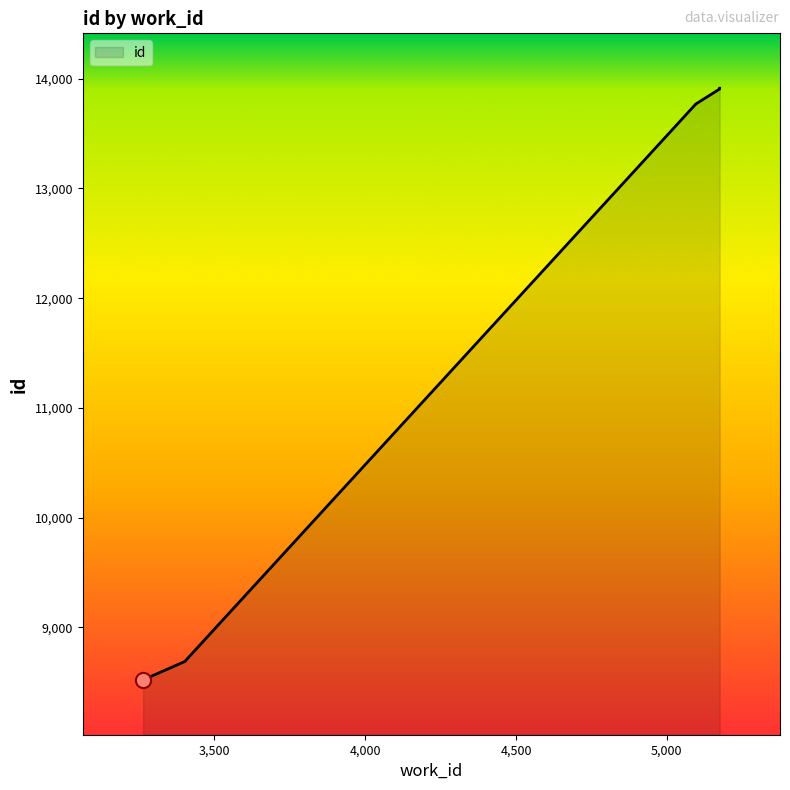

Approximately how many times larger is the value at 5175 compared to 5175?

1.0